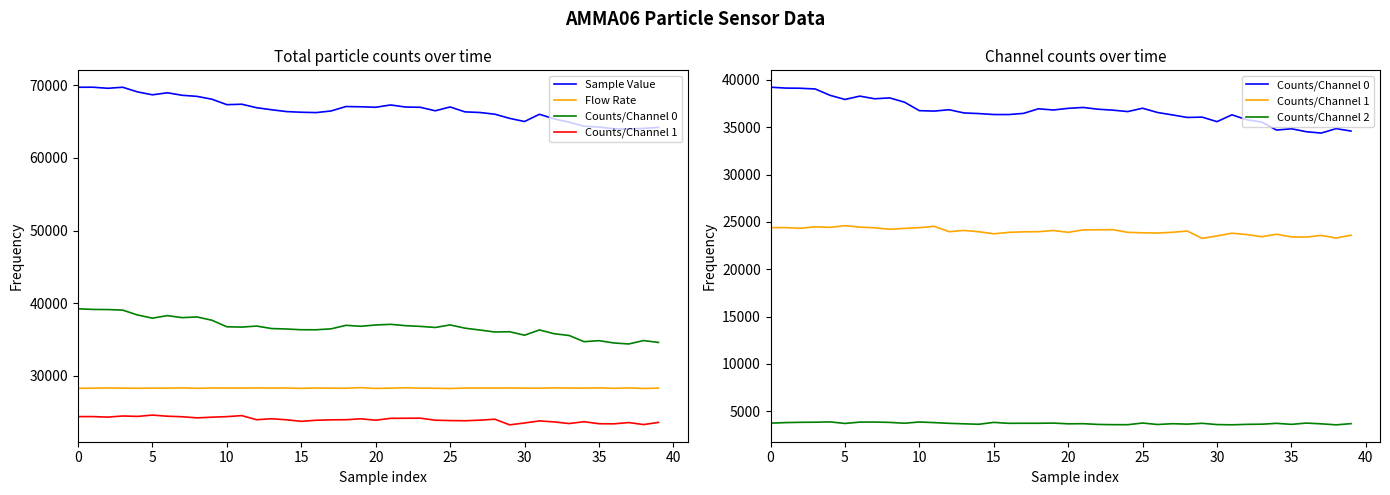

In Counts/Channel 1, how many points are lower than both neighbors (excluding endpoints)?

11